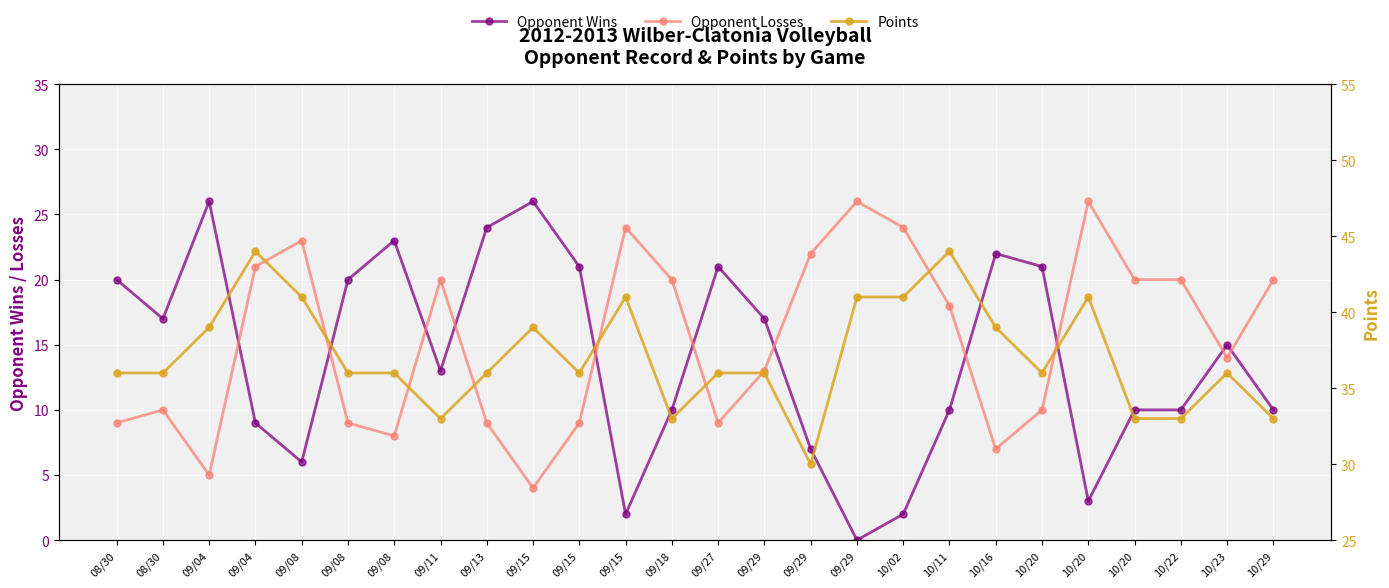

At which label is Opponent Wins closest to 13?

09/11